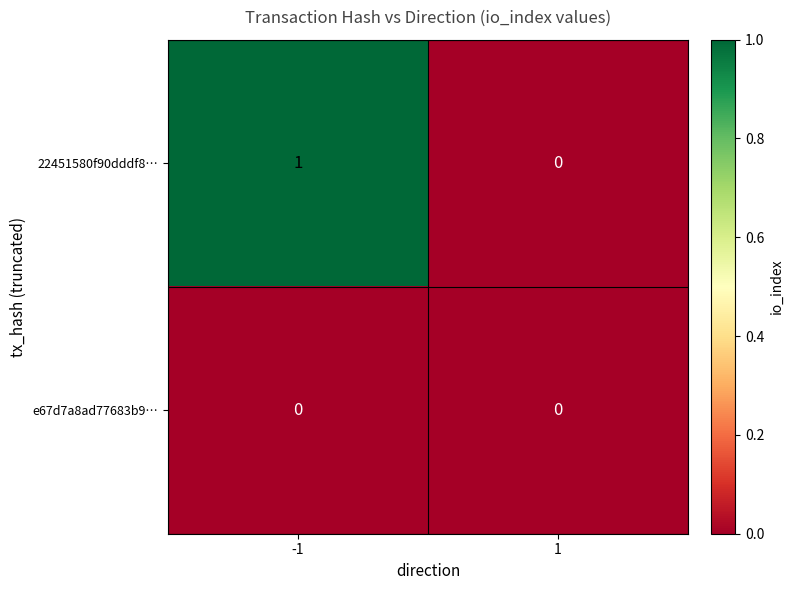

Reading right to left, transcribe all the data shown in this chart.

22451580f90dddf8…: 0	1
e67d7a8ad77683b9…: 0	0